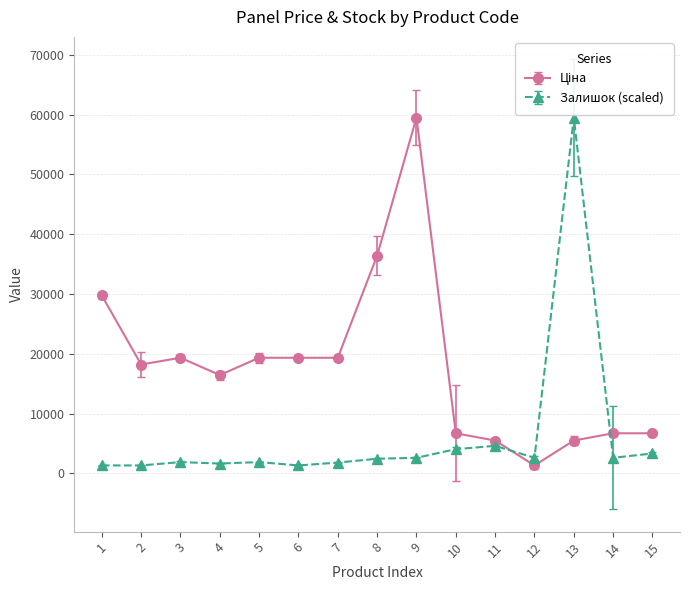

What is the maximum value shown in the chart?

59523.0